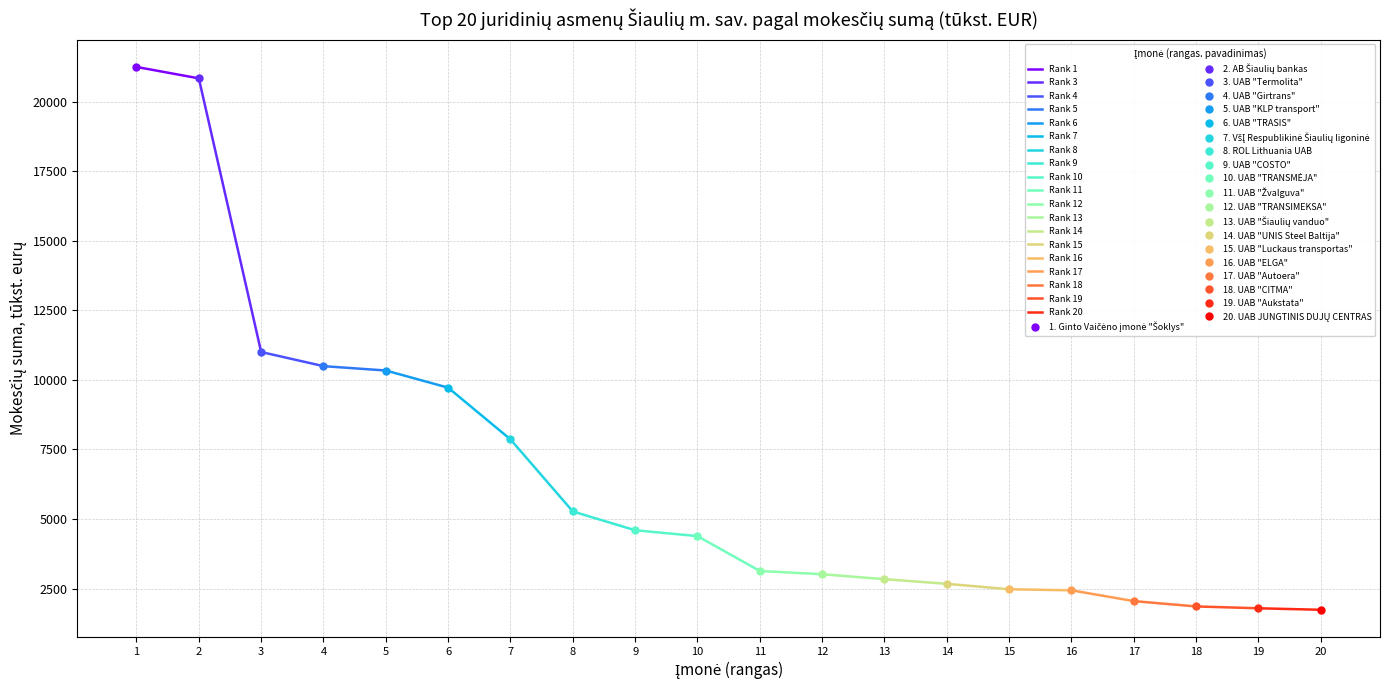

Between 19 and 14, which is larger?

14